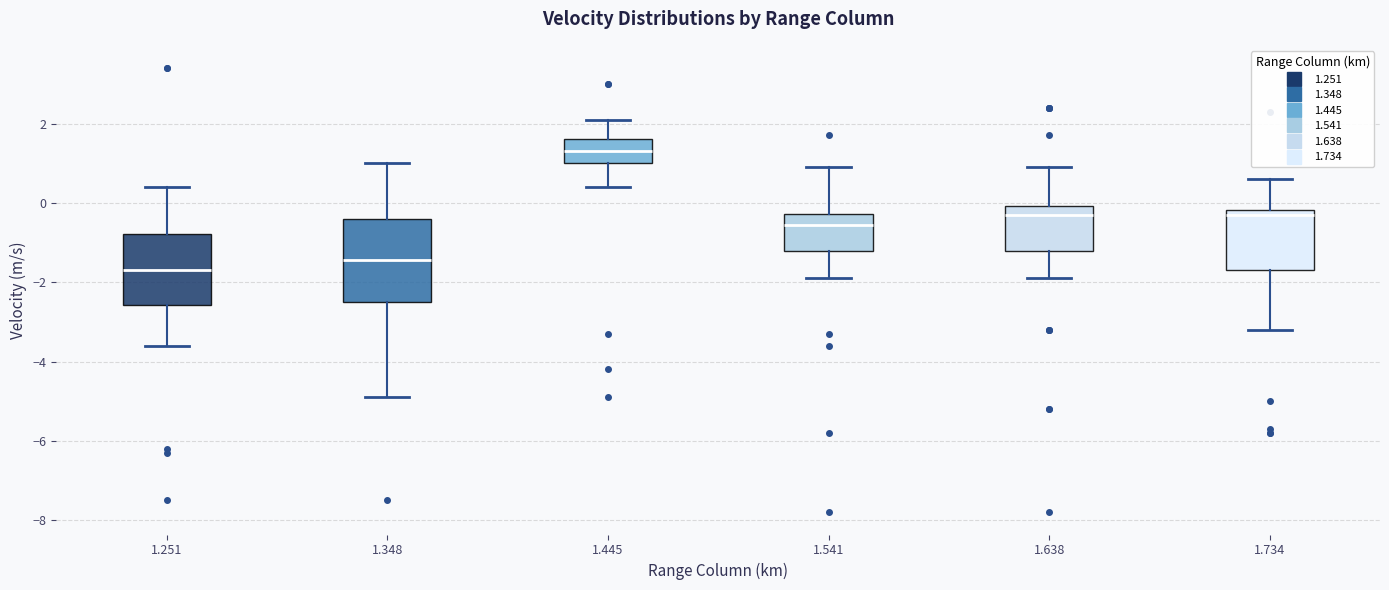

Reading left to right, read every box against the y-axis: the position of its median line, the range the box covers, and the ends of its whiskers. The values are not printed on the chart, so give them approximately, as read against the axis.

1.251: median -1.6, box -2.6 to -0.8, whiskers -3.6 to 0.4
1.348: median -1.4, box -2.4 to -0.4, whiskers -4.8 to 1.0
1.445: median 1.4, box 1.0 to 1.6, whiskers 0.4 to 2.2
1.541: median -0.6, box -1.2 to -0.2, whiskers -1.8 to 1.0
1.638: median -0.2, box -1.2 to 0.0, whiskers -1.8 to 1.0
1.734: median -0.2 (just below the box's upper edge), box -1.6 to -0.2, whiskers -3.2 to 0.6